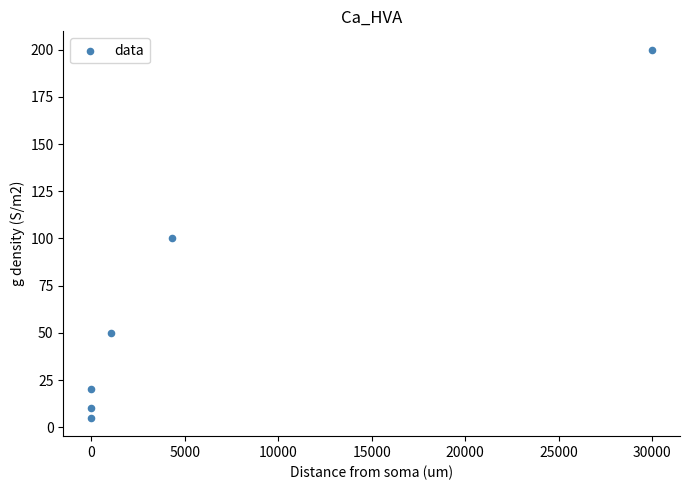

What is the average X value?

5892